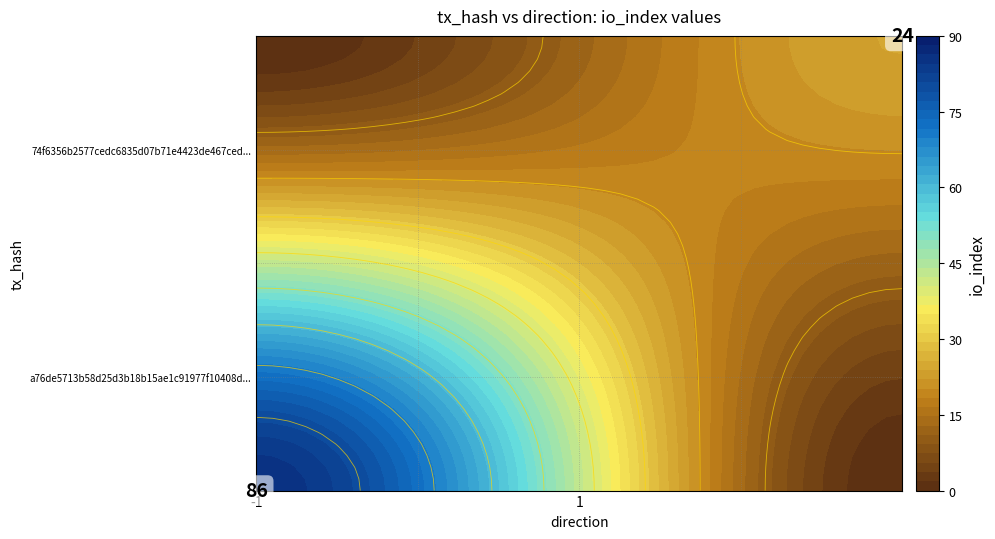

List the labels in order of 74f6356b2577cedc6835d07b71e4423de467ced value, largest first.

io_index, direction